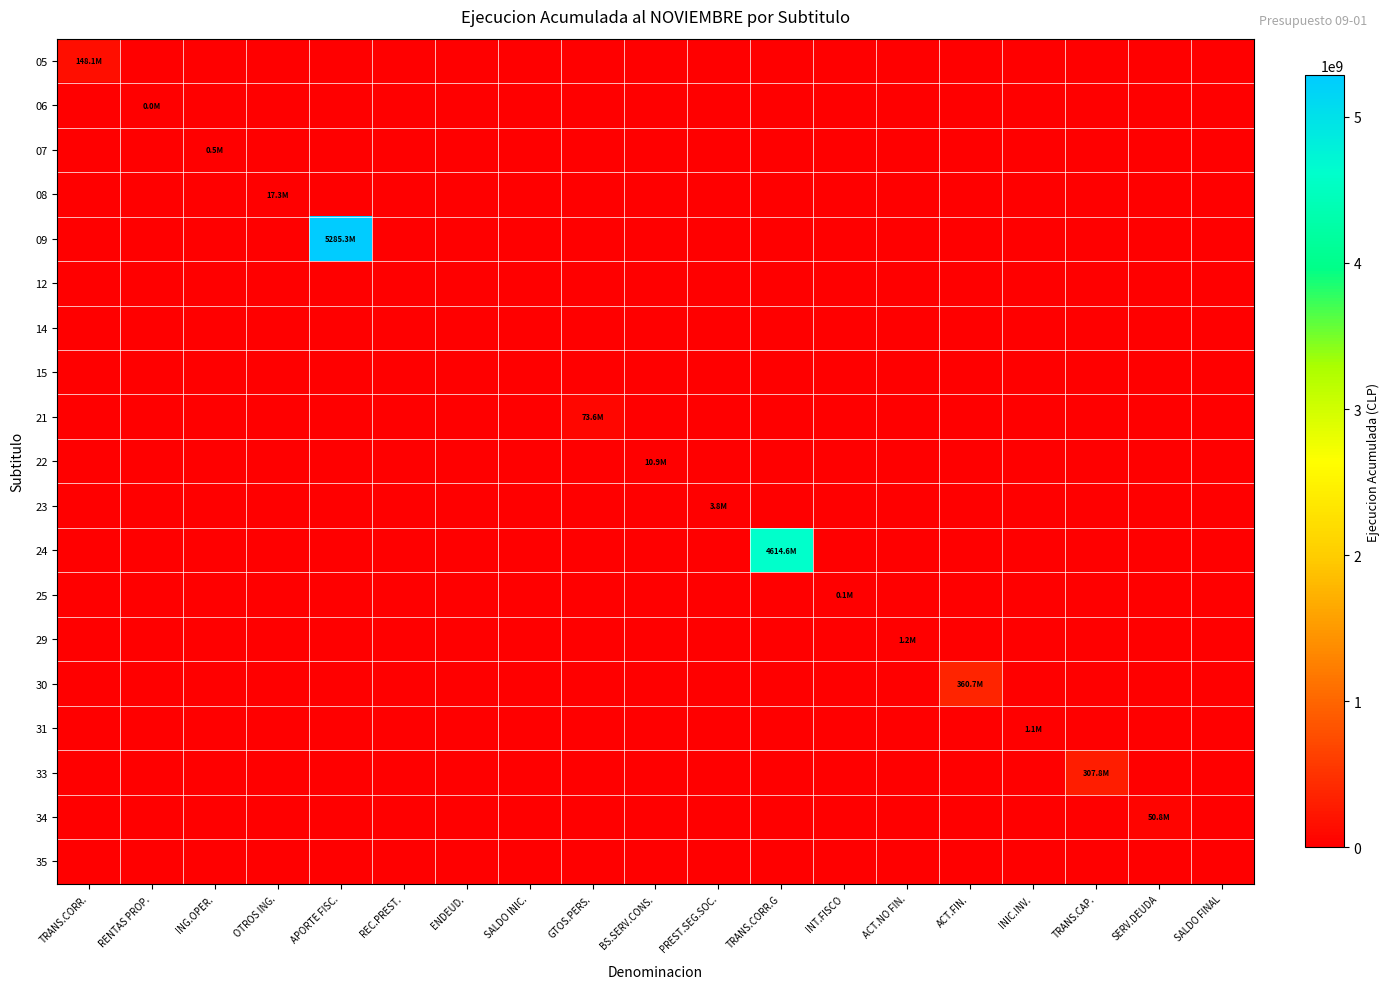

Between SALDO INIC. and APORTE FISC., which is larger?

SALDO INIC.